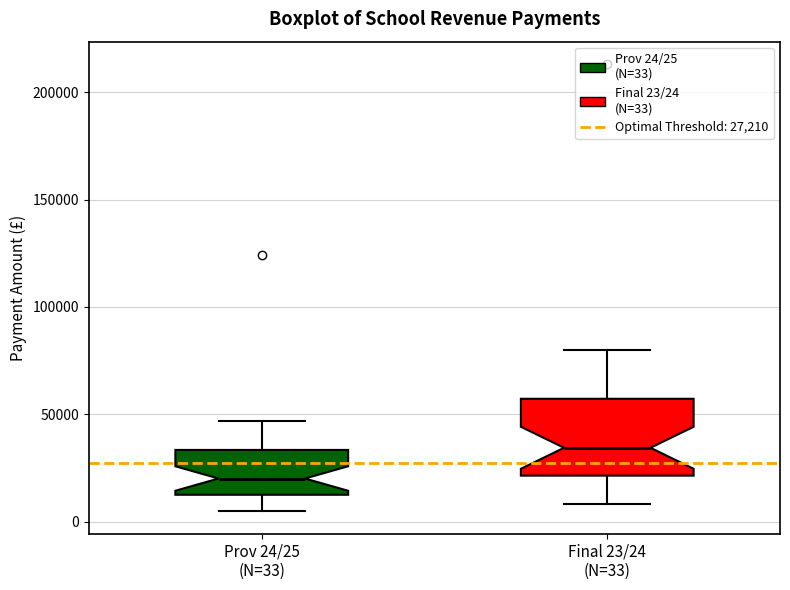

Reading left to right, transcribe this box plot: for each box, give where its median line is, the range the box spans, and where its two whiskers end, as read against the y-axis. The values are not printed on the chart, so give them approximately, as read against the axis.

Prov 24/25 (N=33): median 20000, box 10000 to 35000, whiskers 5000 to 45000
Final 23/24 (N=33): median 35000, box 20000 to 55000, whiskers 10000 to 80000